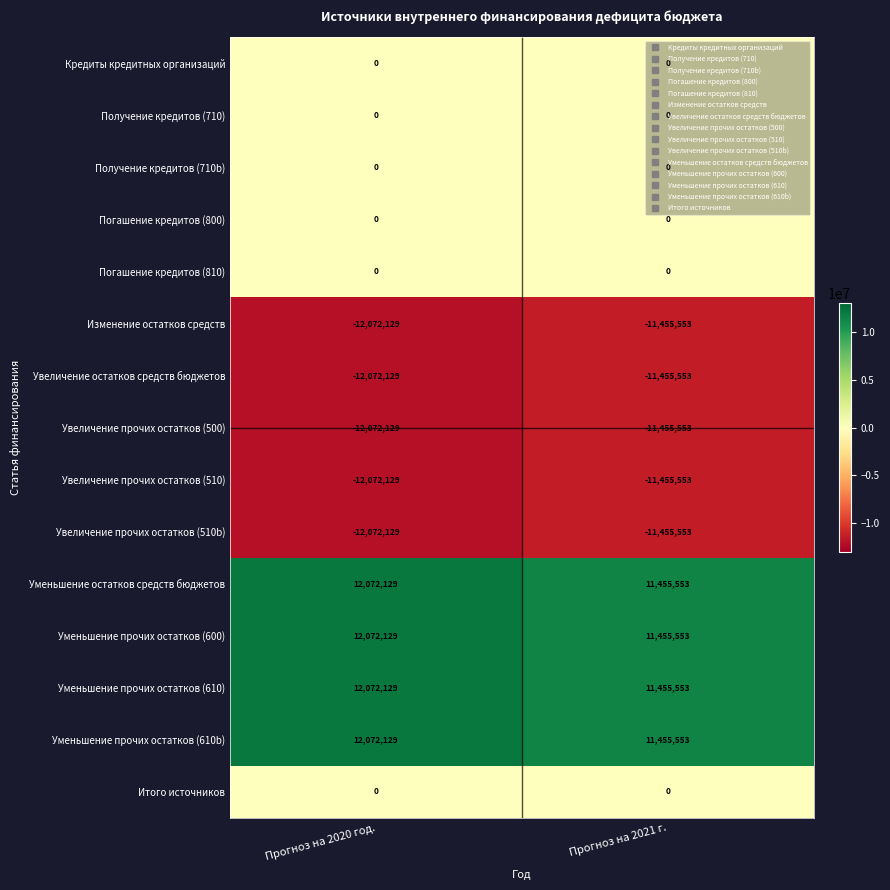

What is the sum of the Уменьшение остатков средств бюджетов values at Прогноз на 2021 г. and Прогноз на 2020 год.?

23527682